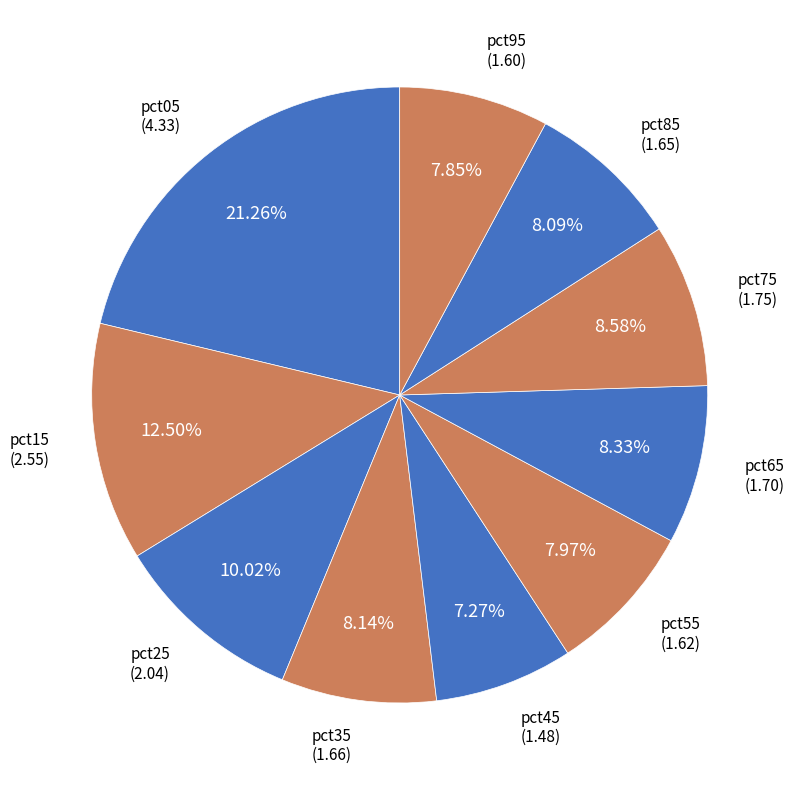

What is the largest slice in the pie chart?

pct05